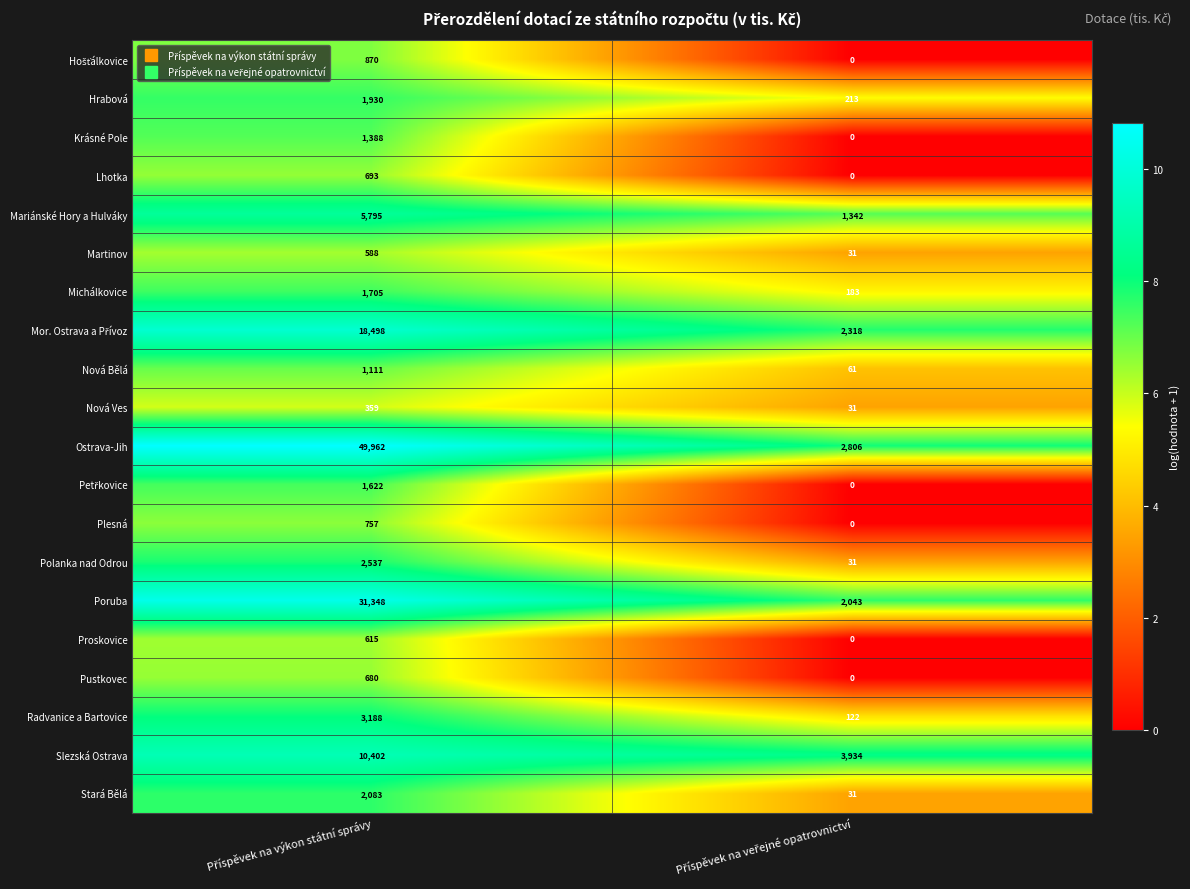

Which series has the largest total across all categories?

Ostrava-Jih